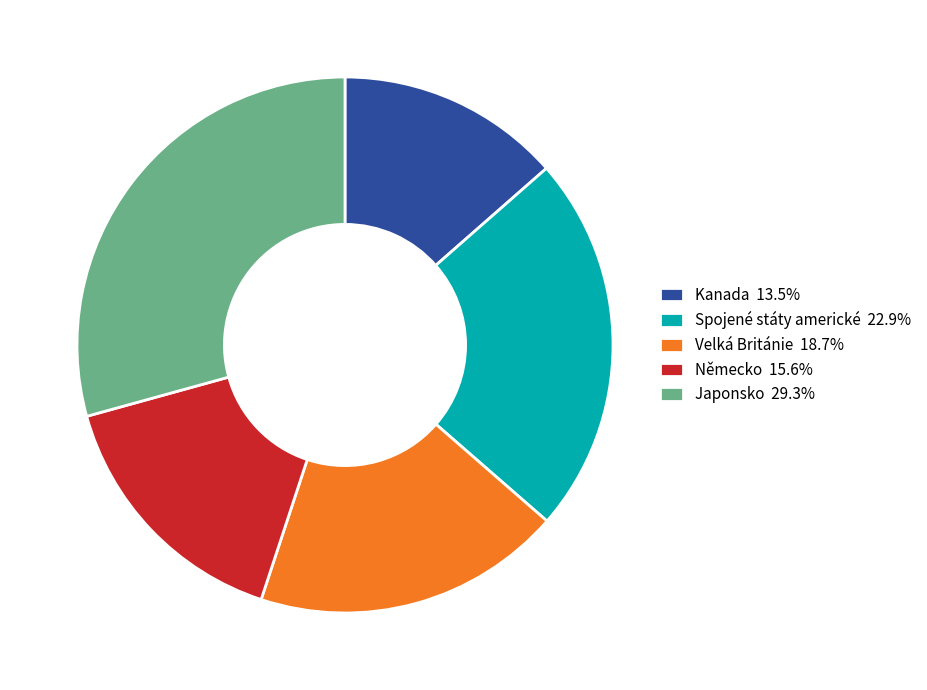

Do Japonsko 29.3% and Kanada 13.5% together represent more than half of the pie?

No